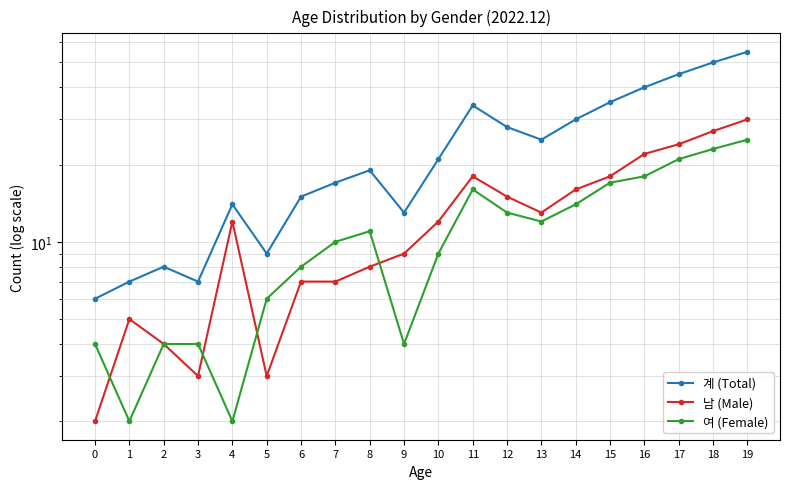

At which label is 남 (Male) closest to 16?

14